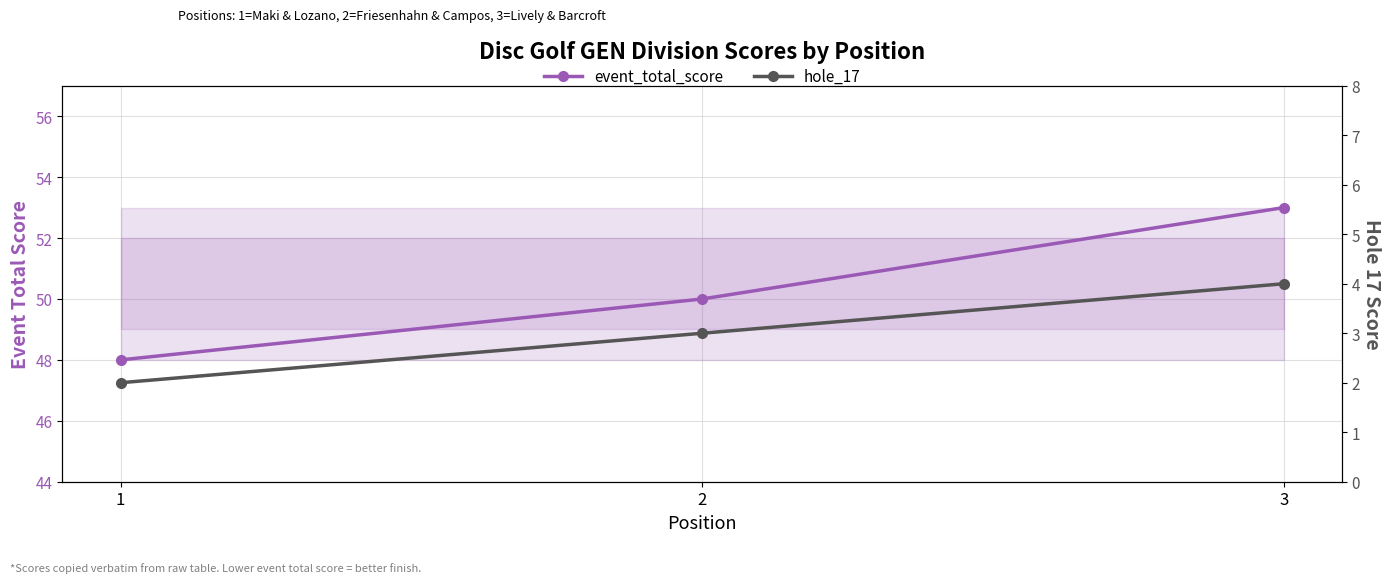

Rank the series by their average value, from lowest to highest.

hole_17, event_total_score